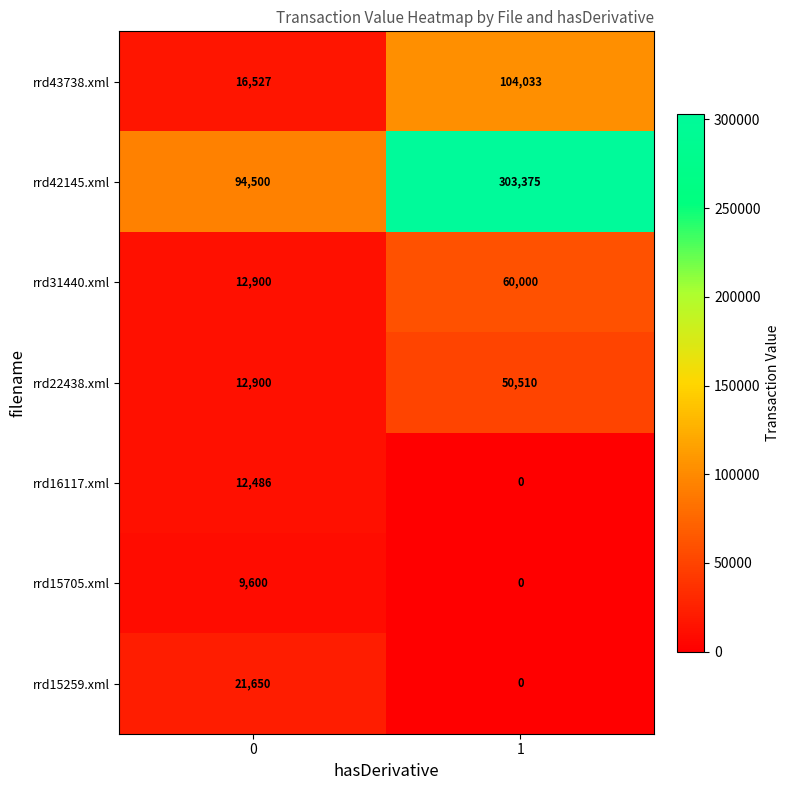

The rrd22438.xml series shows 68989 at 1. True or false?

False